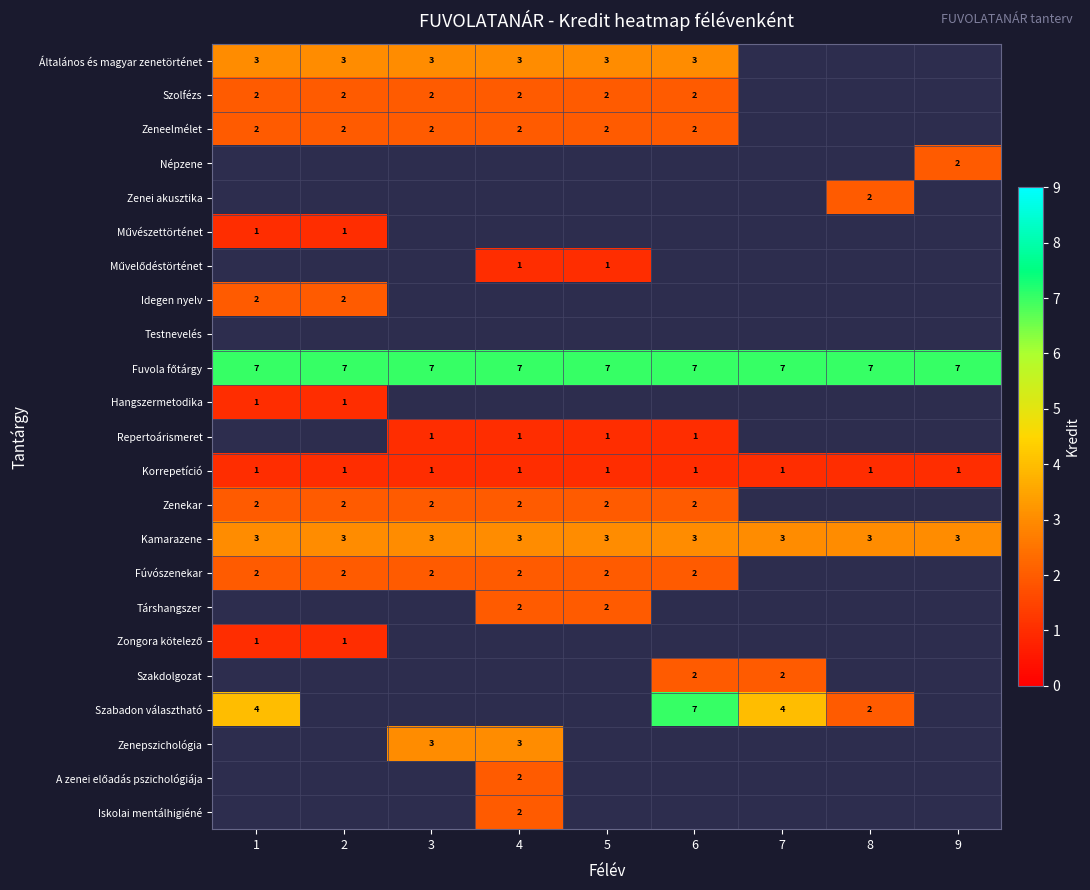

The value of Zeneelmélet at 4 is 1. True or false?

False